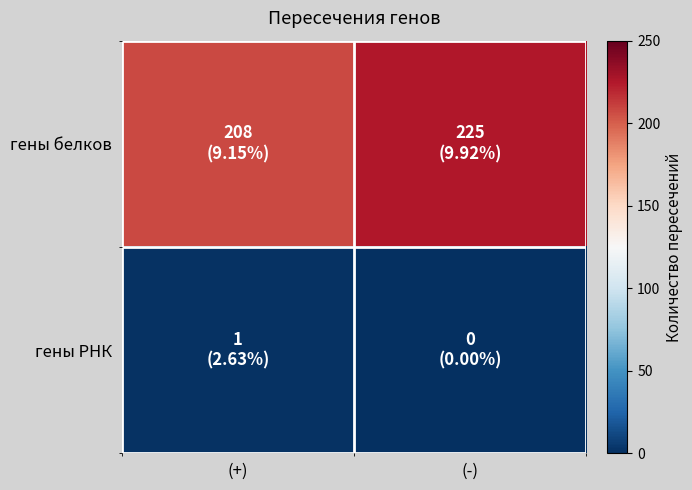

What is the greatest value displayed?

225